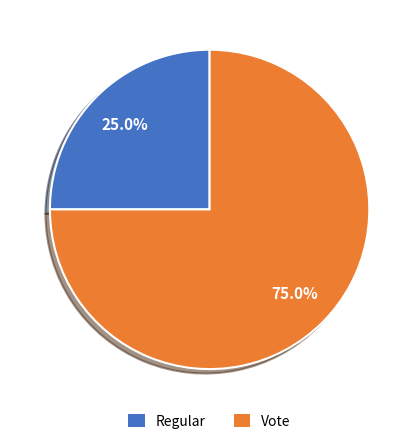

Is it true that Regular is 17% of the pie?

False